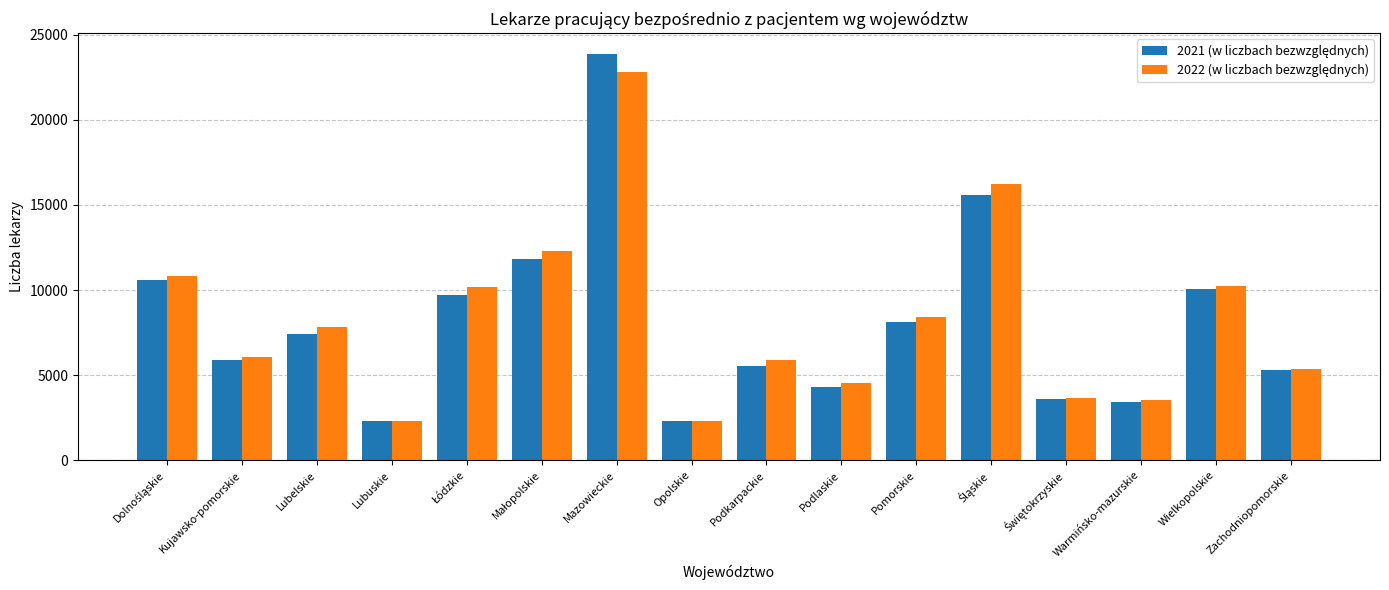

What is the total value across all series at Mazowieckie?

46719